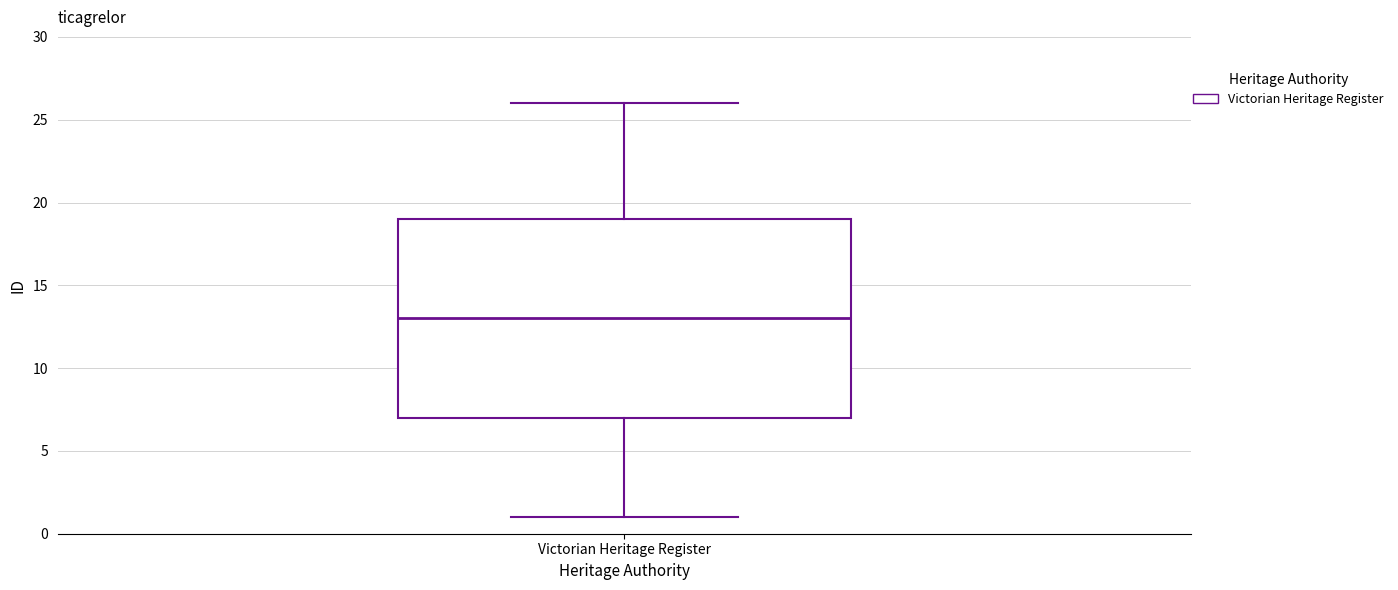

Where does the median line of the box for Victorian Heritage Register sit on the y-axis? The values are not printed on the chart, so give them approximately, as read against the axis.

13